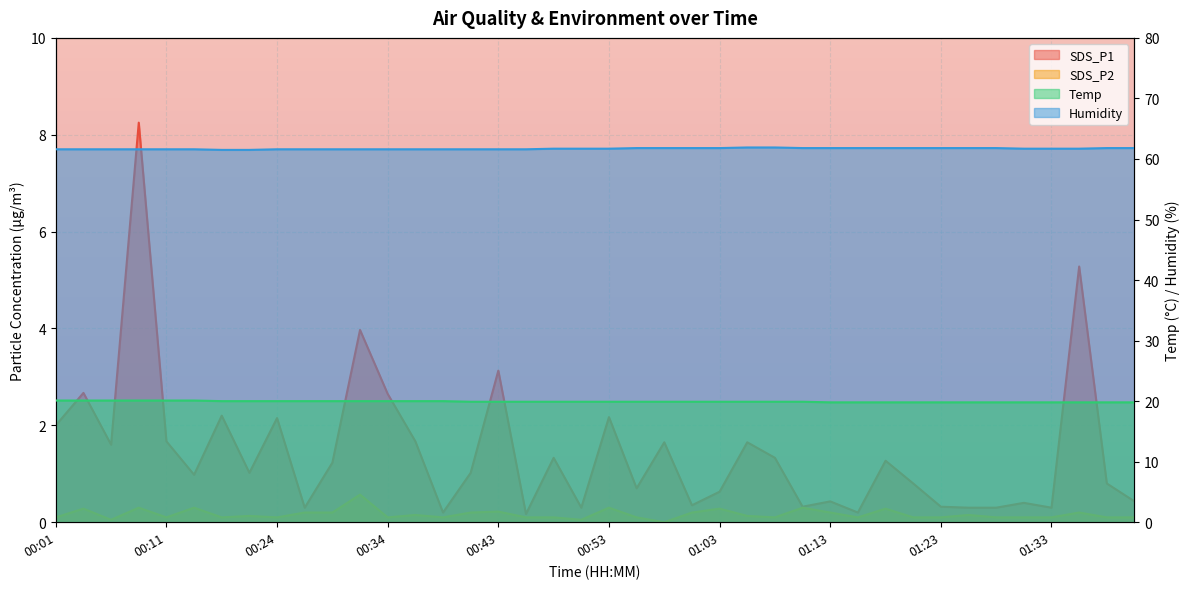

Between 00:04 and 00:58, which is larger?

00:04